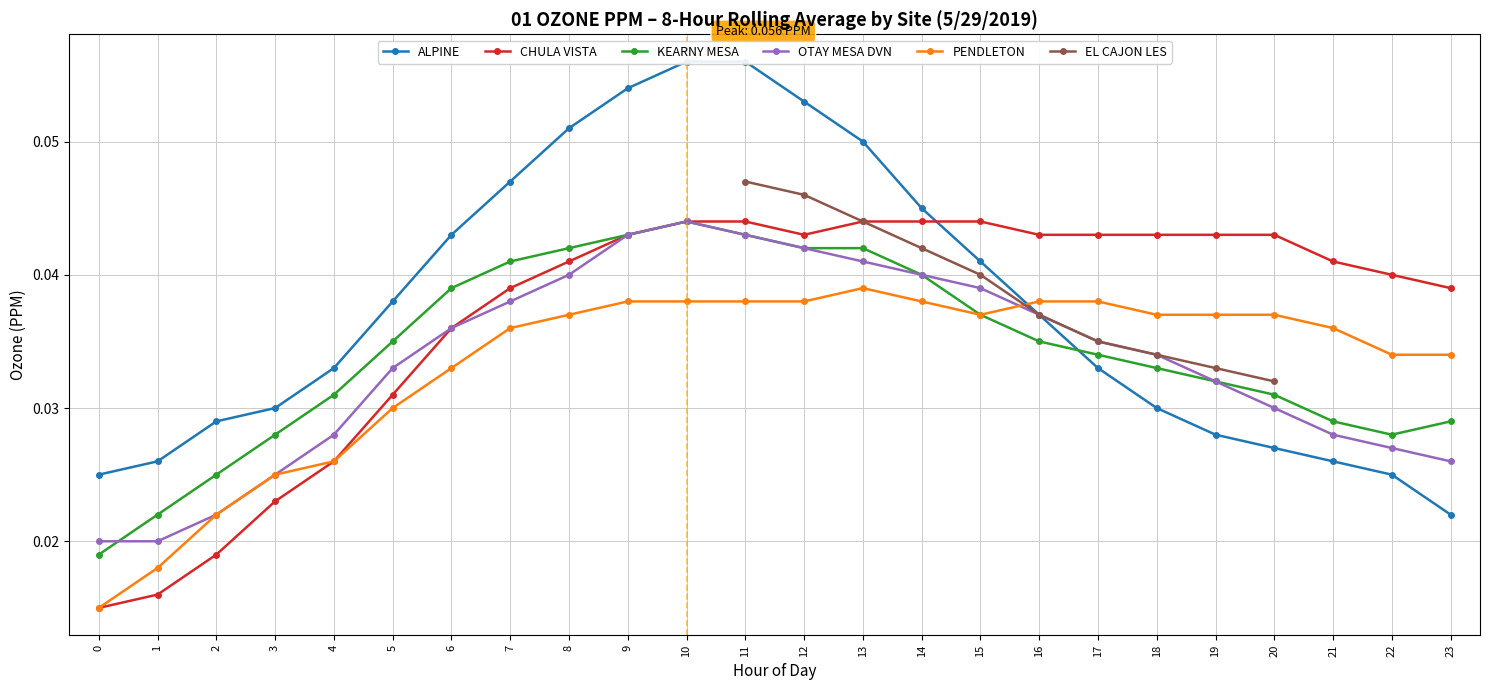

Rank the series at 7 from lowest to highest value.

PENDLETON, OTAY MESA DVN, CHULA VISTA, KEARNY MESA, ALPINE